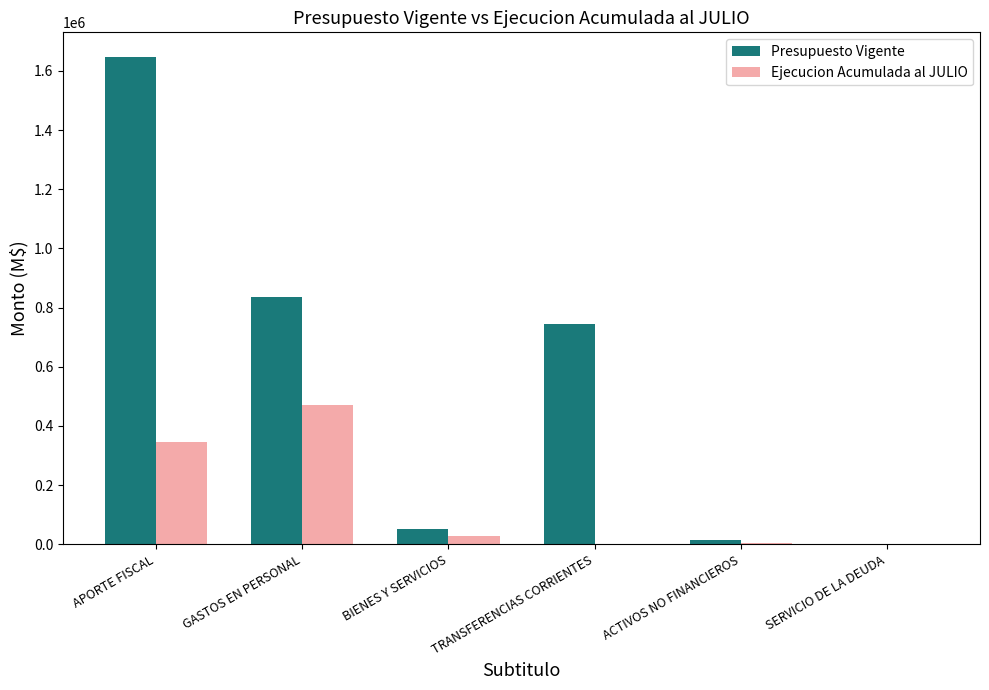

Which series has the largest total across all categories?

Presupuesto Vigente